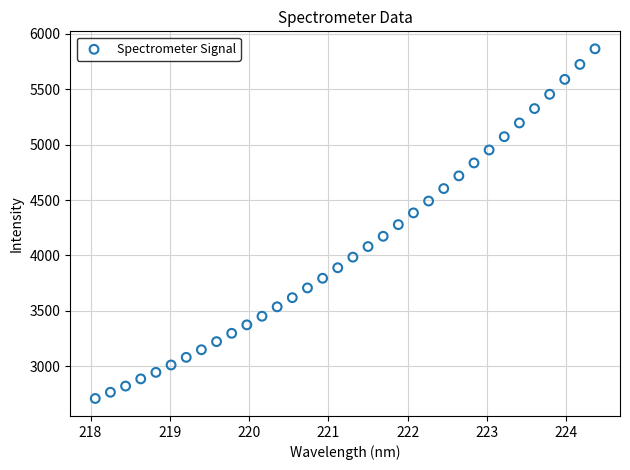

What is the range of X values (max minus min)?

6.3